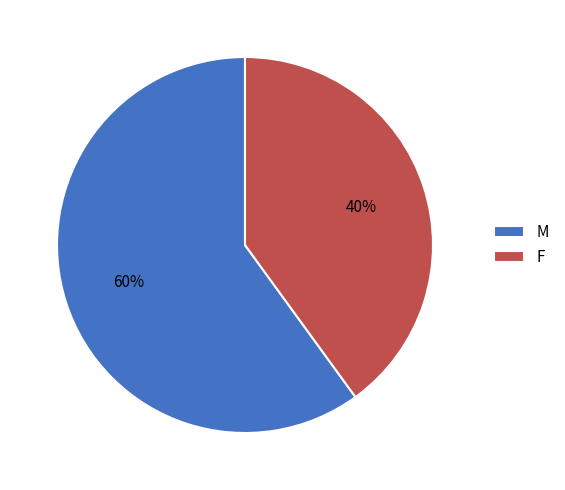

Count the number of slices in the pie.

2